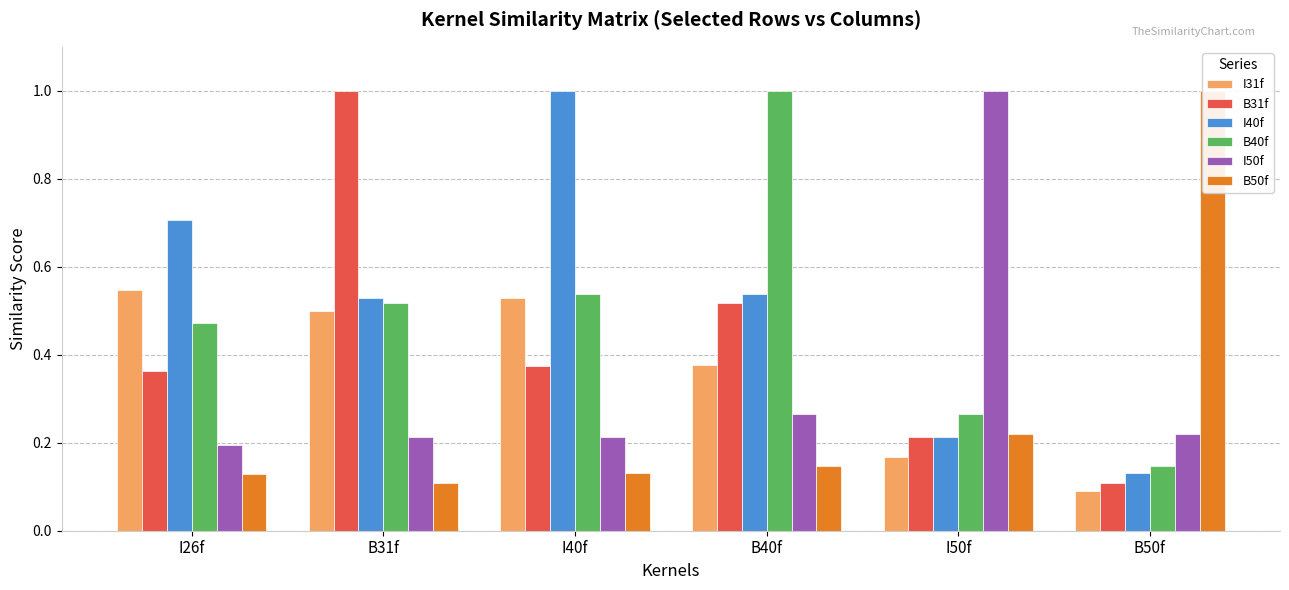

Between B31f and I50f, which series saw the biggest shift?

B31f